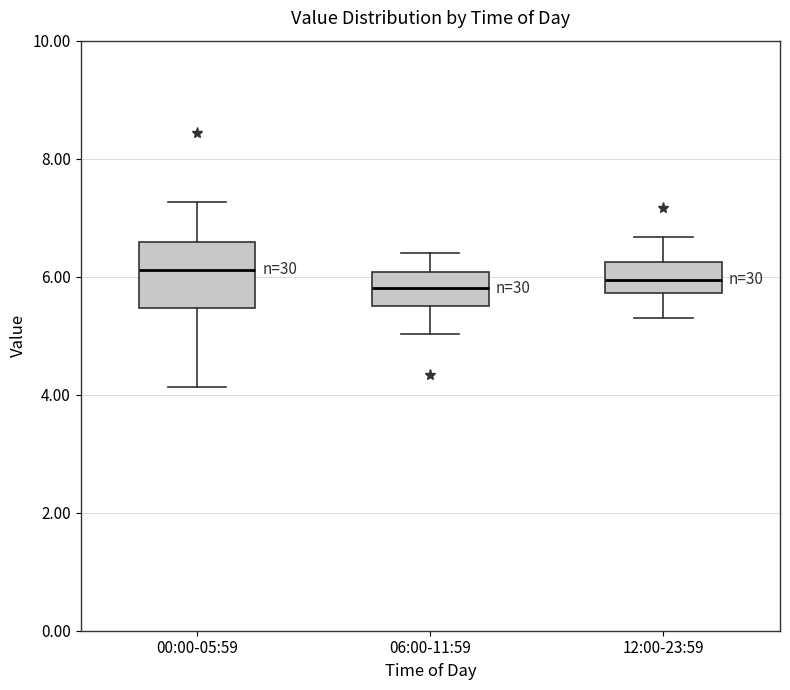

Reading left to right, transcribe this box plot: for each box, give where its median line is, the range the box spans, and where its two whiskers end, as read against the y-axis. The values are not printed on the chart, so give them approximately, as read against the axis.

00:00-05:59: median 6.2, box 5.4 to 6.6, whiskers 4.2 to 7.2
06:00-11:59: median 5.8, box 5.6 to 6.0, whiskers 5.0 to 6.4
12:00-23:59: median 6.0, box 5.8 to 6.2, whiskers 5.4 to 6.6